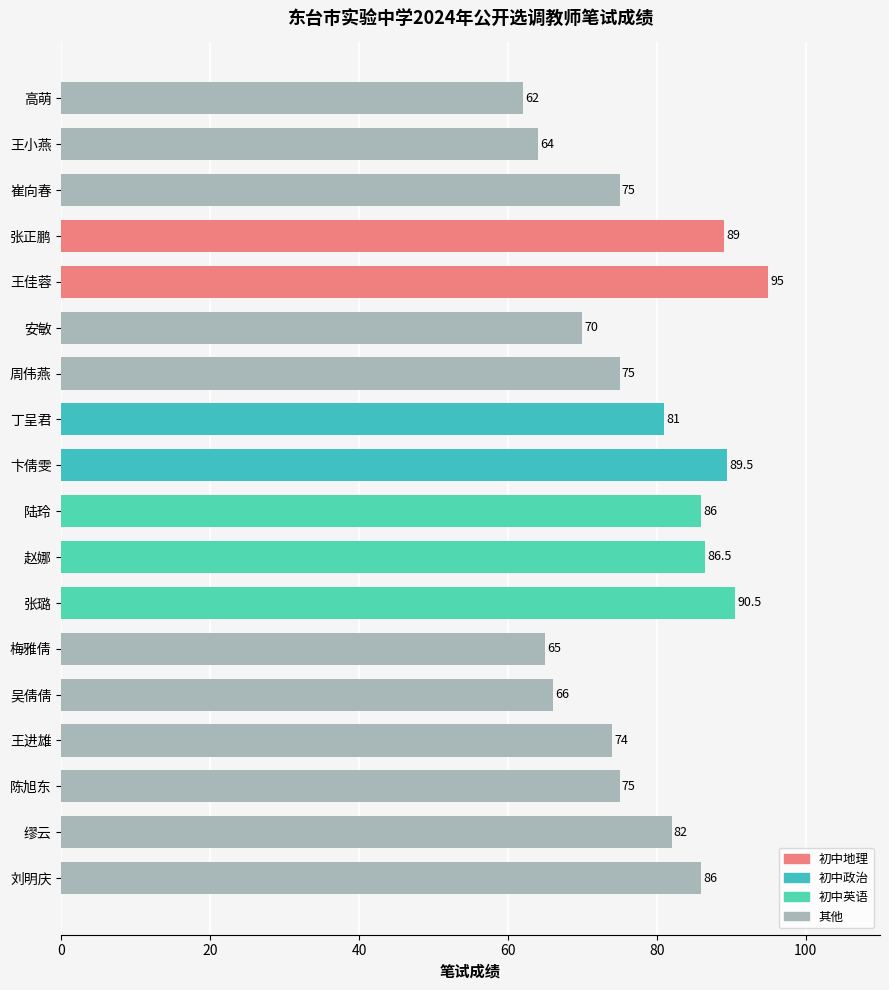

Are the bars grouped side by side (vs. stacked)?

No